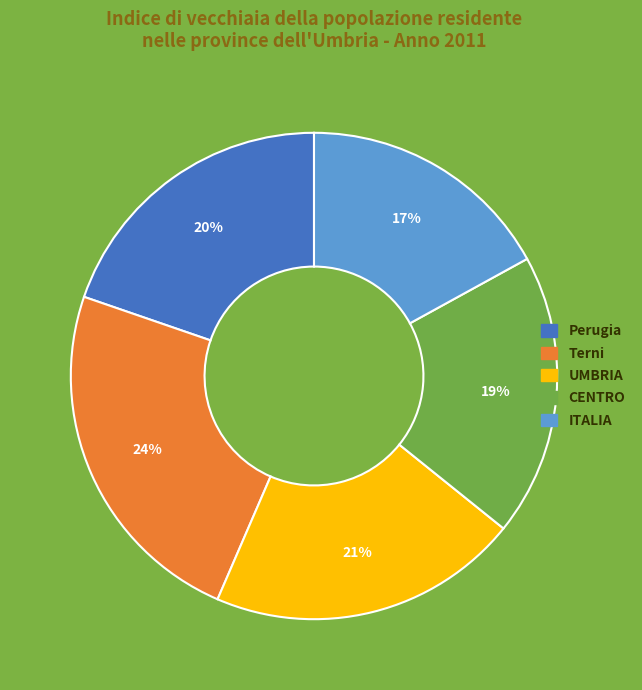

How many segments does this pie chart have?

5